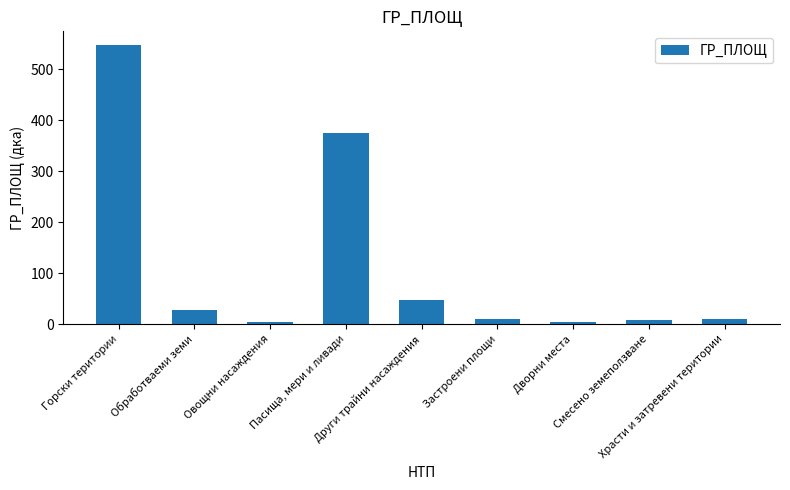

Which category has the highest value across all series?

Горски територии